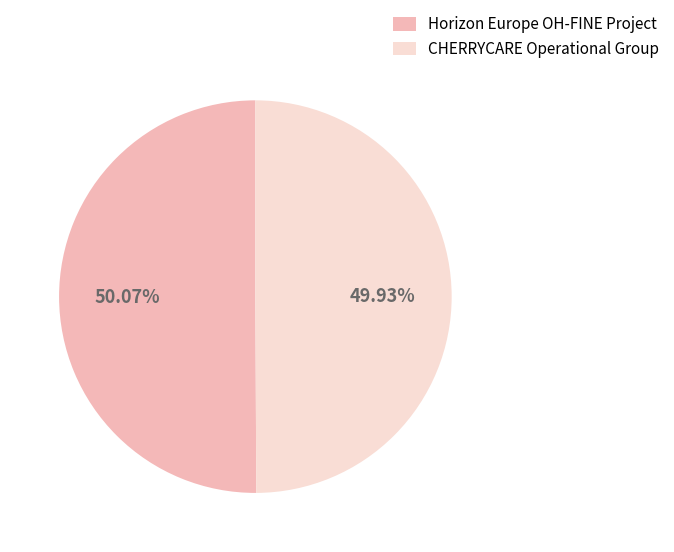

To the nearest percent, what percentage of the pie is CHERRYCARE Operational Group?

50%